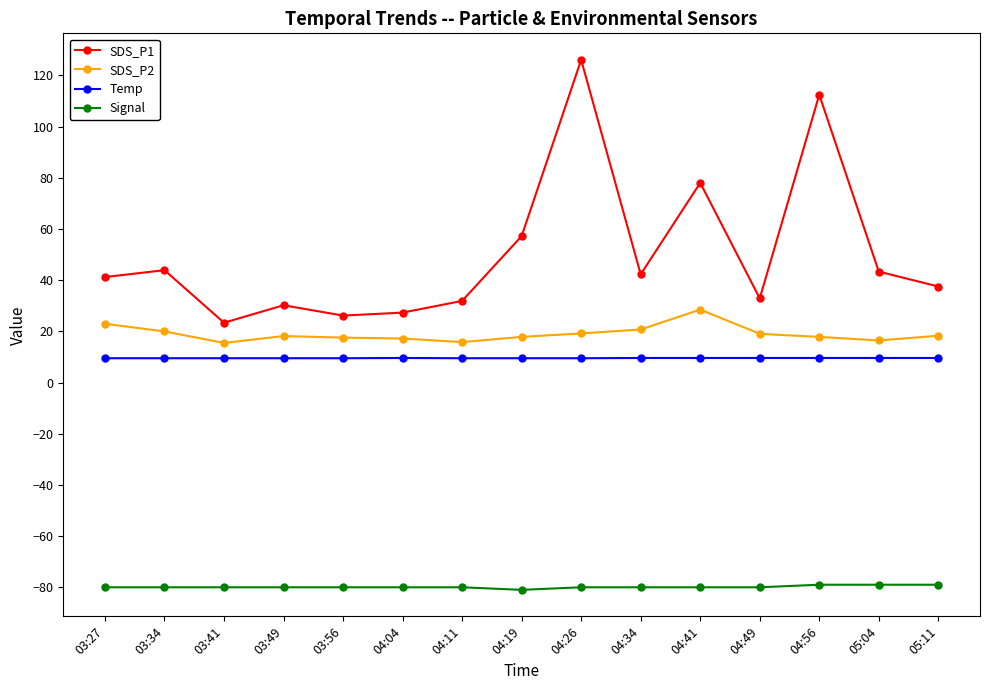

What is the value of the SDS_P2 point at the 11th from the left?

28.5